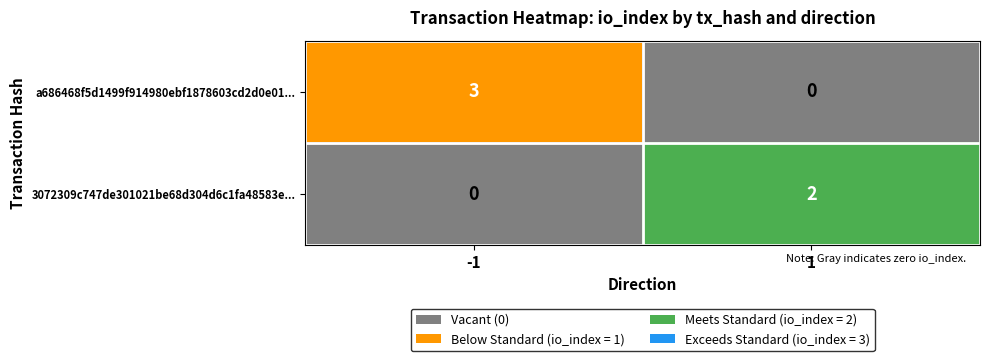

Which series has the largest total across all categories?

a686468f5d1499f914980ebf1878603cd2d0e01...